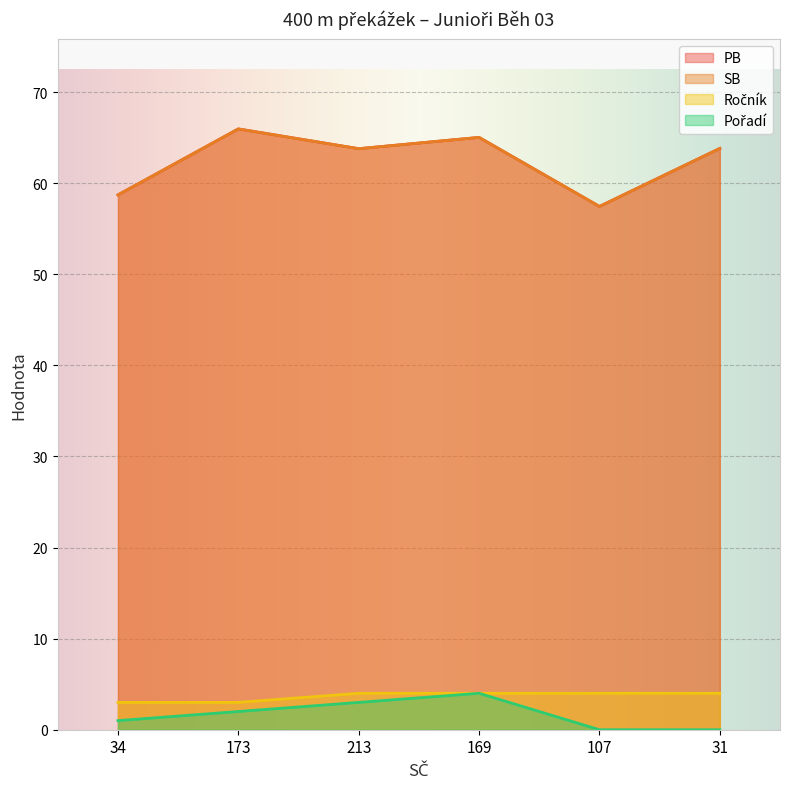

True or false: Pořadí and SB cross at least once.

False